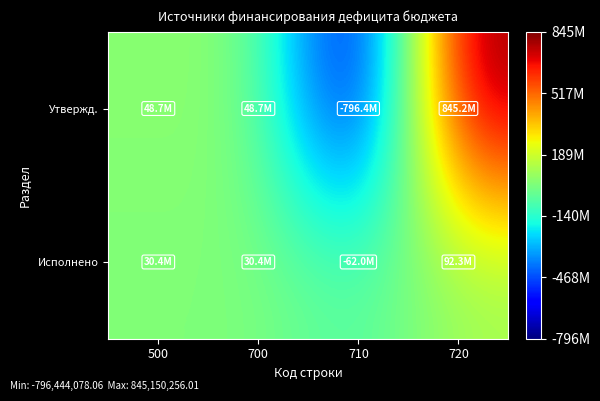

At how many categories does at least one series exceed 670458770?

1